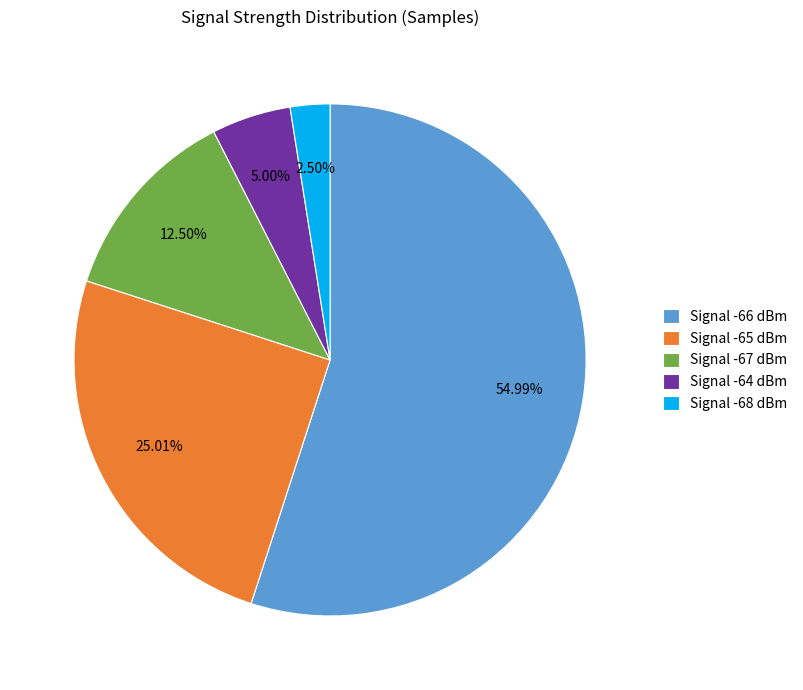

Which category accounts for the majority?

Signal -66 dBm